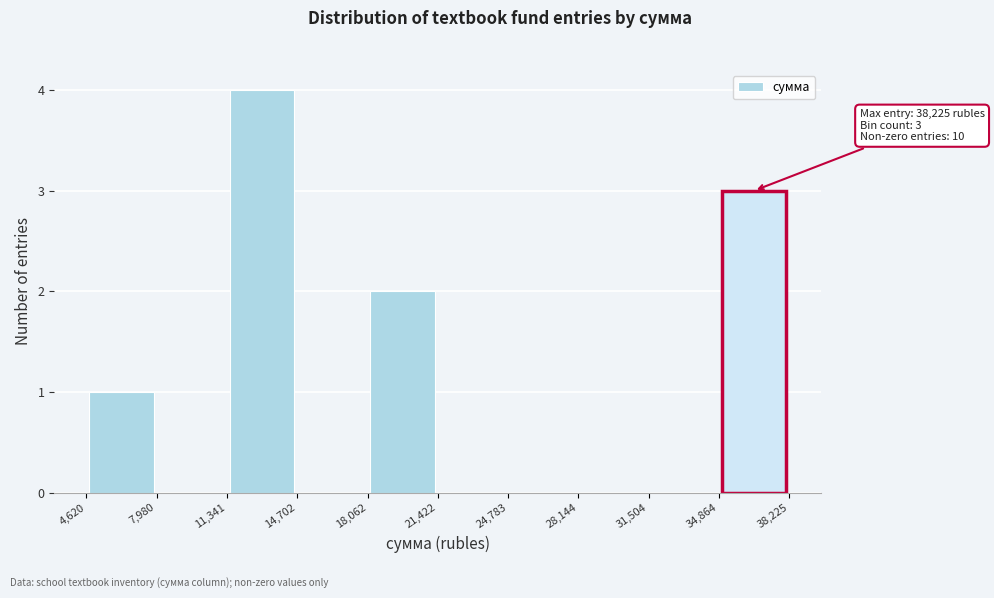

Which range on the x-axis has the tallest bar?

11,341 to 14,702